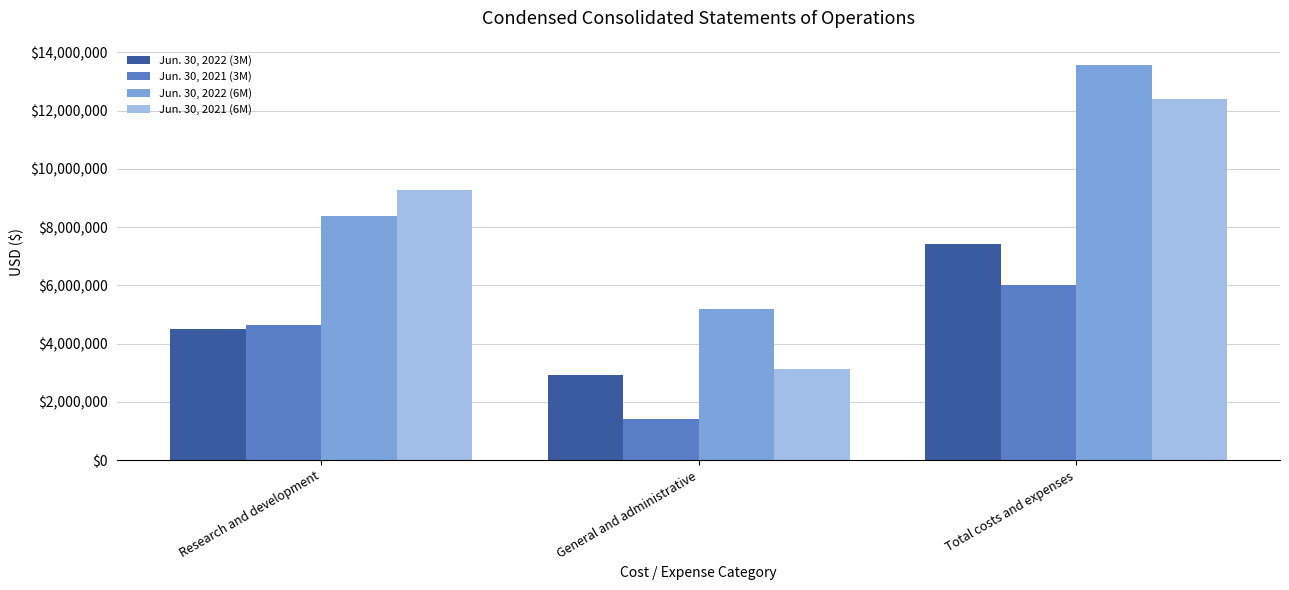

Which series has the largest total across all categories?

Jun. 30, 2022 (6M)